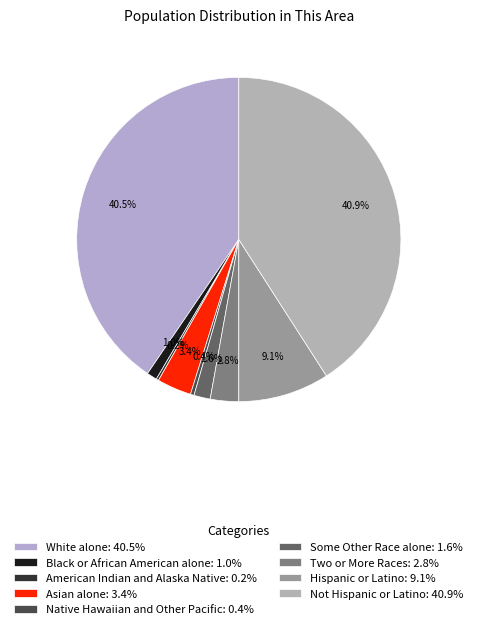

Which slice is the smallest?

American Indian and Alaska Native